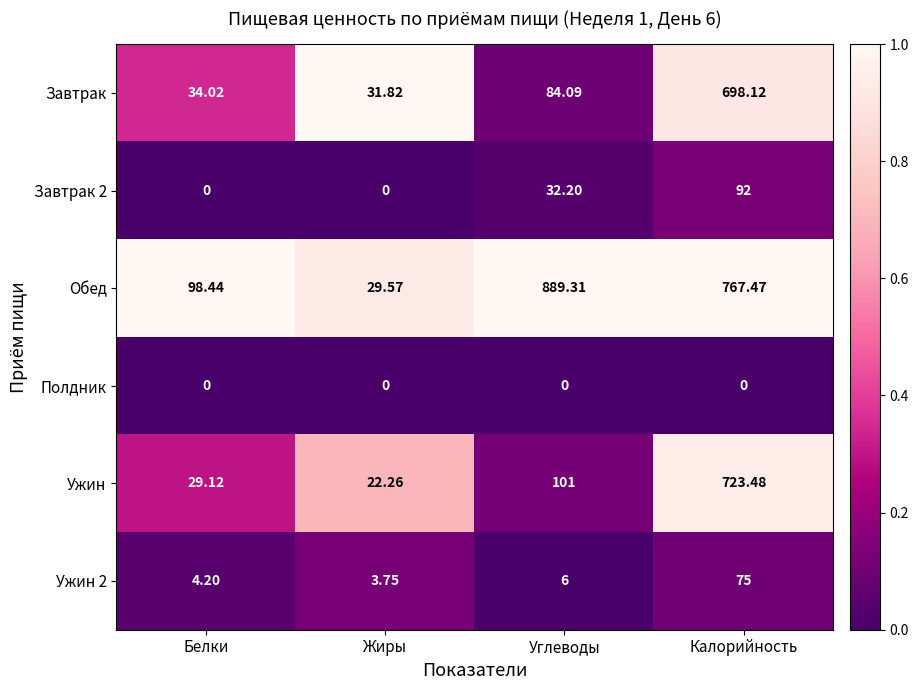

Which series has the widest spread of values?

Обед